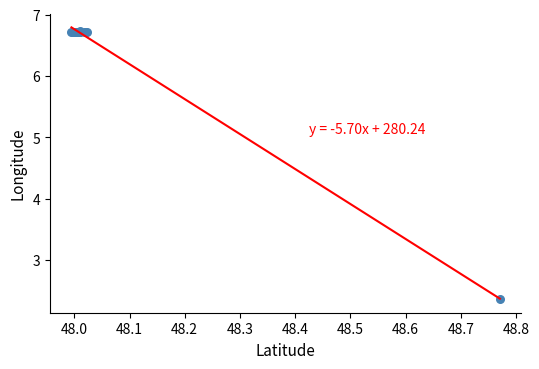

What Y value in the scatter plot is closest to 4?

2.4